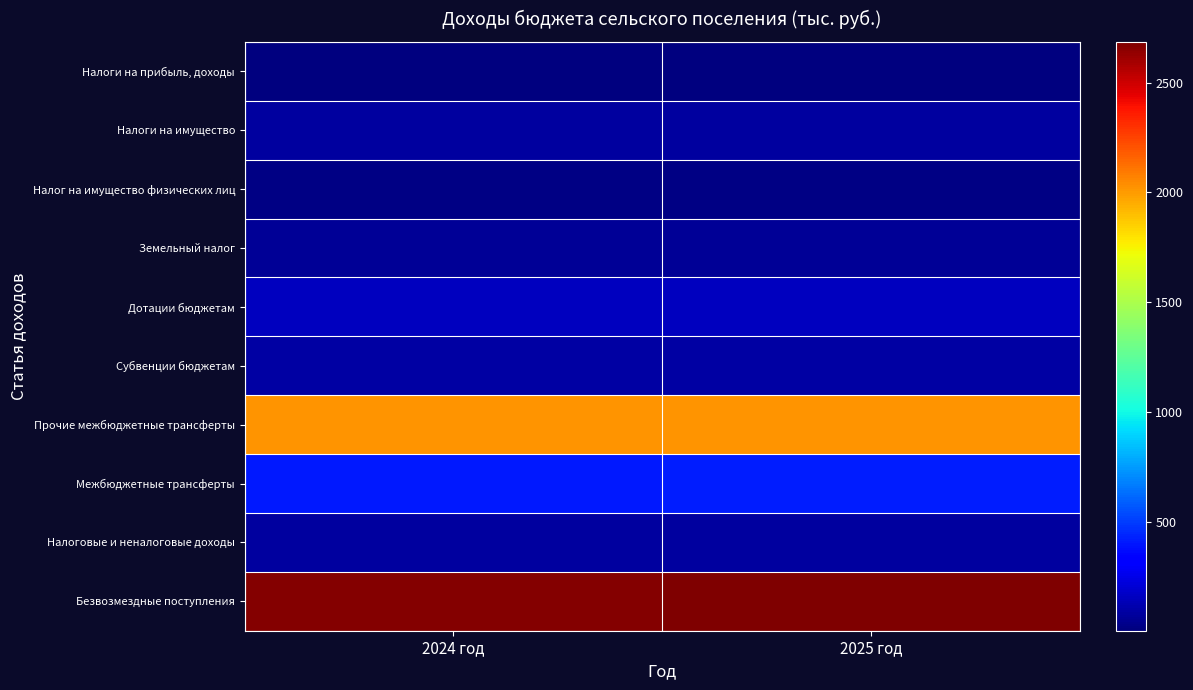

At which category is the sum across all series the highest?

2025 год